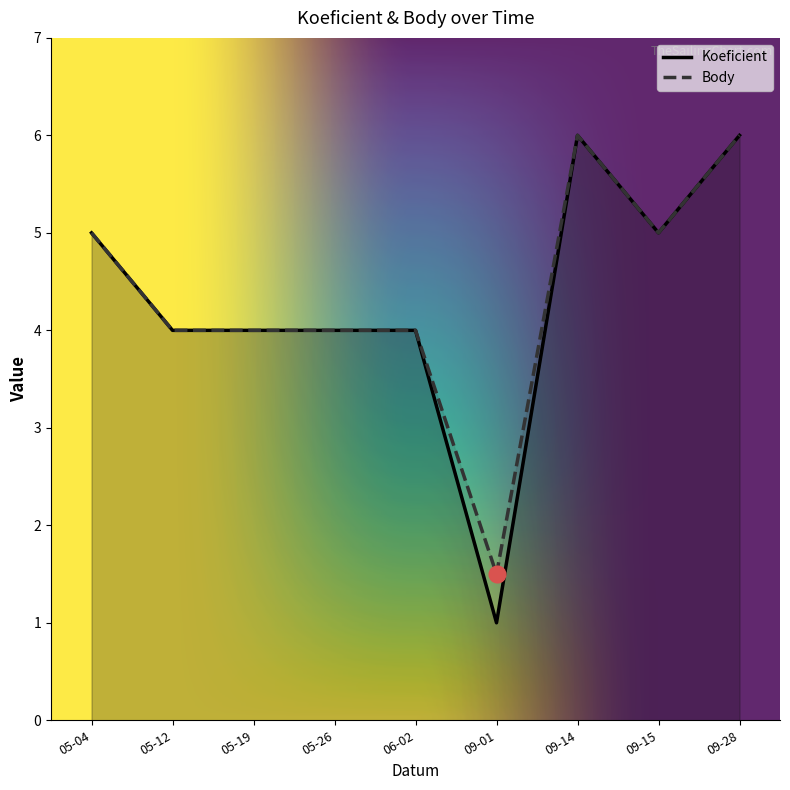

What is the sum of all Body values?

39.5